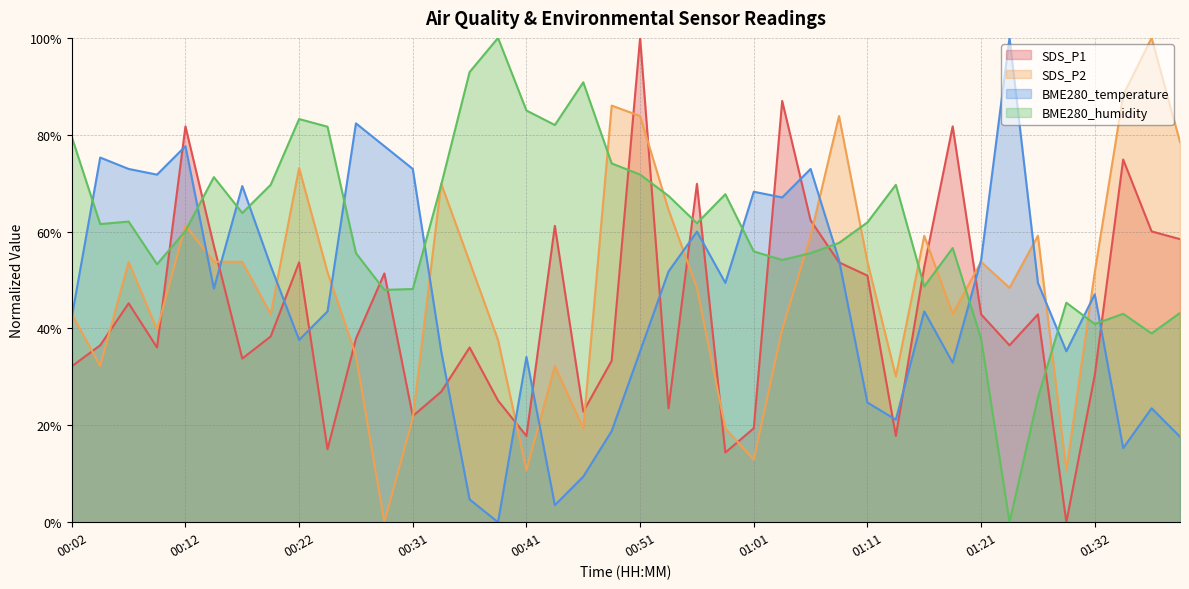

List the series in order of their overall mean, highest first.

BME280_humidity, SDS_P2, BME280_temperature, SDS_P1